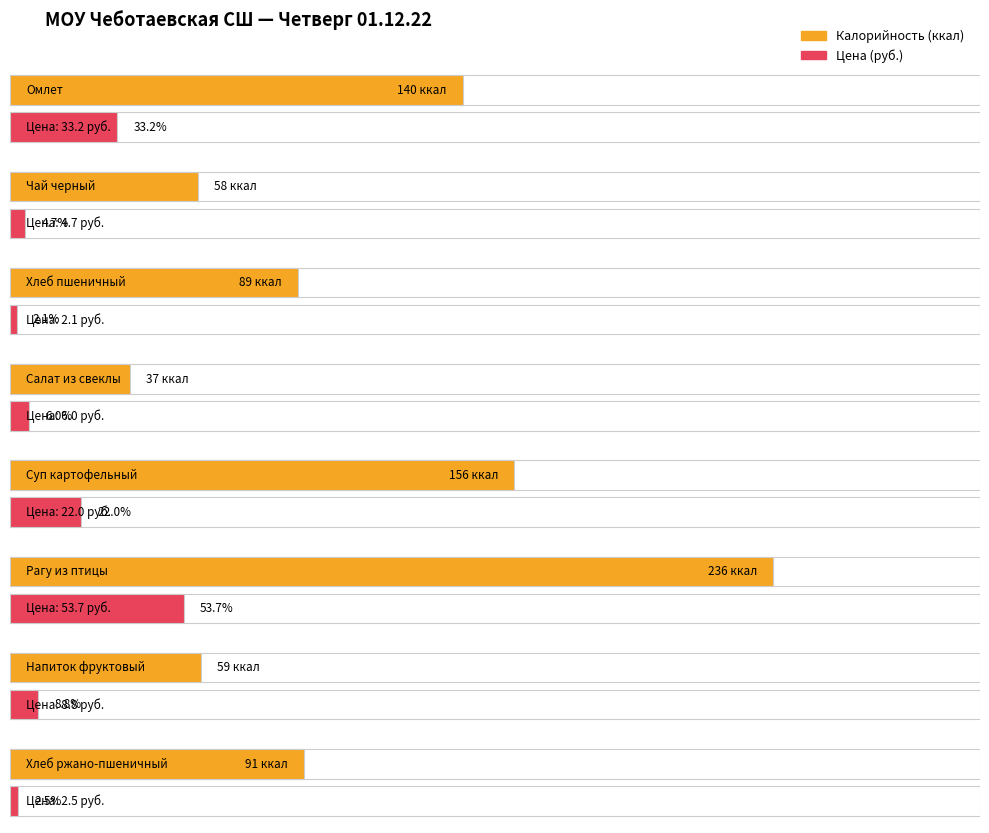

How many groups of bars are there?

8